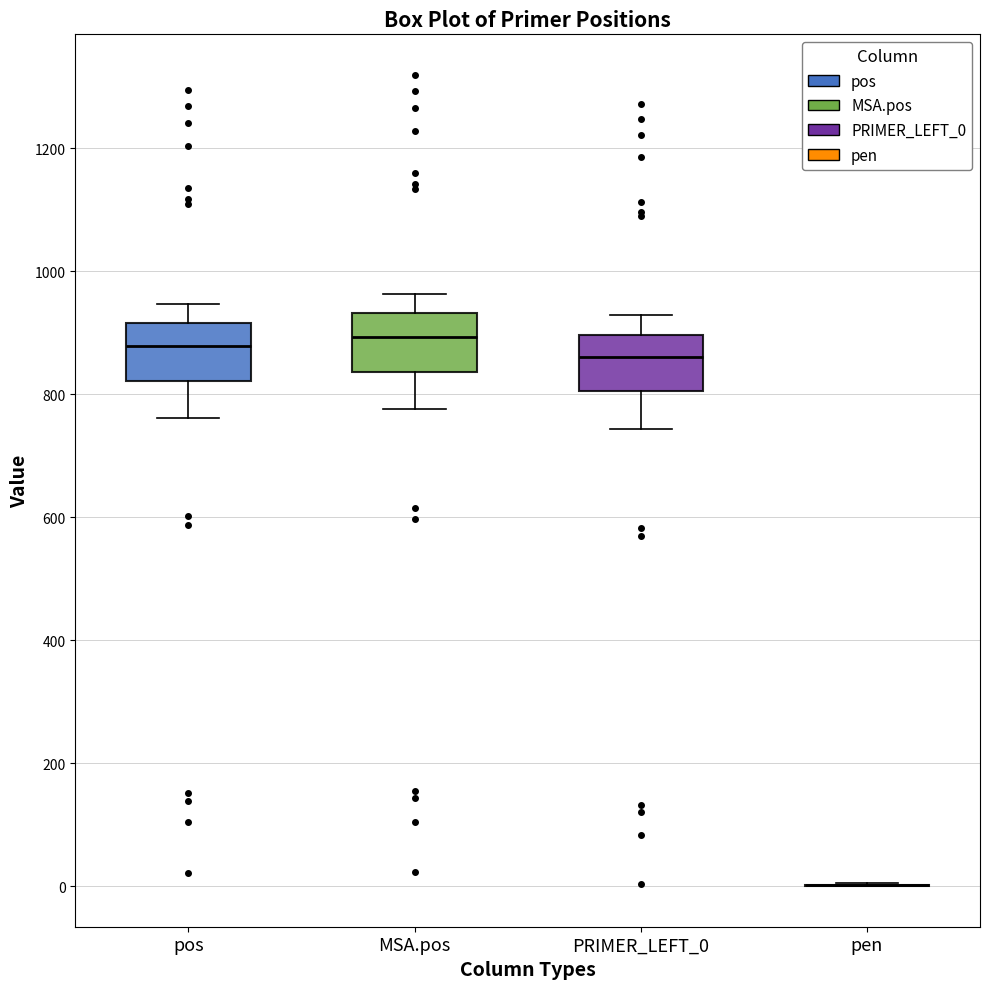

Reading left to right, transcribe this box plot: for each box, give where its median line is, the range the box spans, and where its two whiskers end, as read against the y-axis. The values are not printed on the chart, so give them approximately, as read against the axis.

pos: median 880, box 820 to 920, whiskers 760 to 940
MSA.pos: median 900, box 840 to 940, whiskers 780 to 960
PRIMER_LEFT_0: median 860, box 800 to 900, whiskers 740 to 920
pen: box collapsed to a line at 0, whiskers 0 to 0